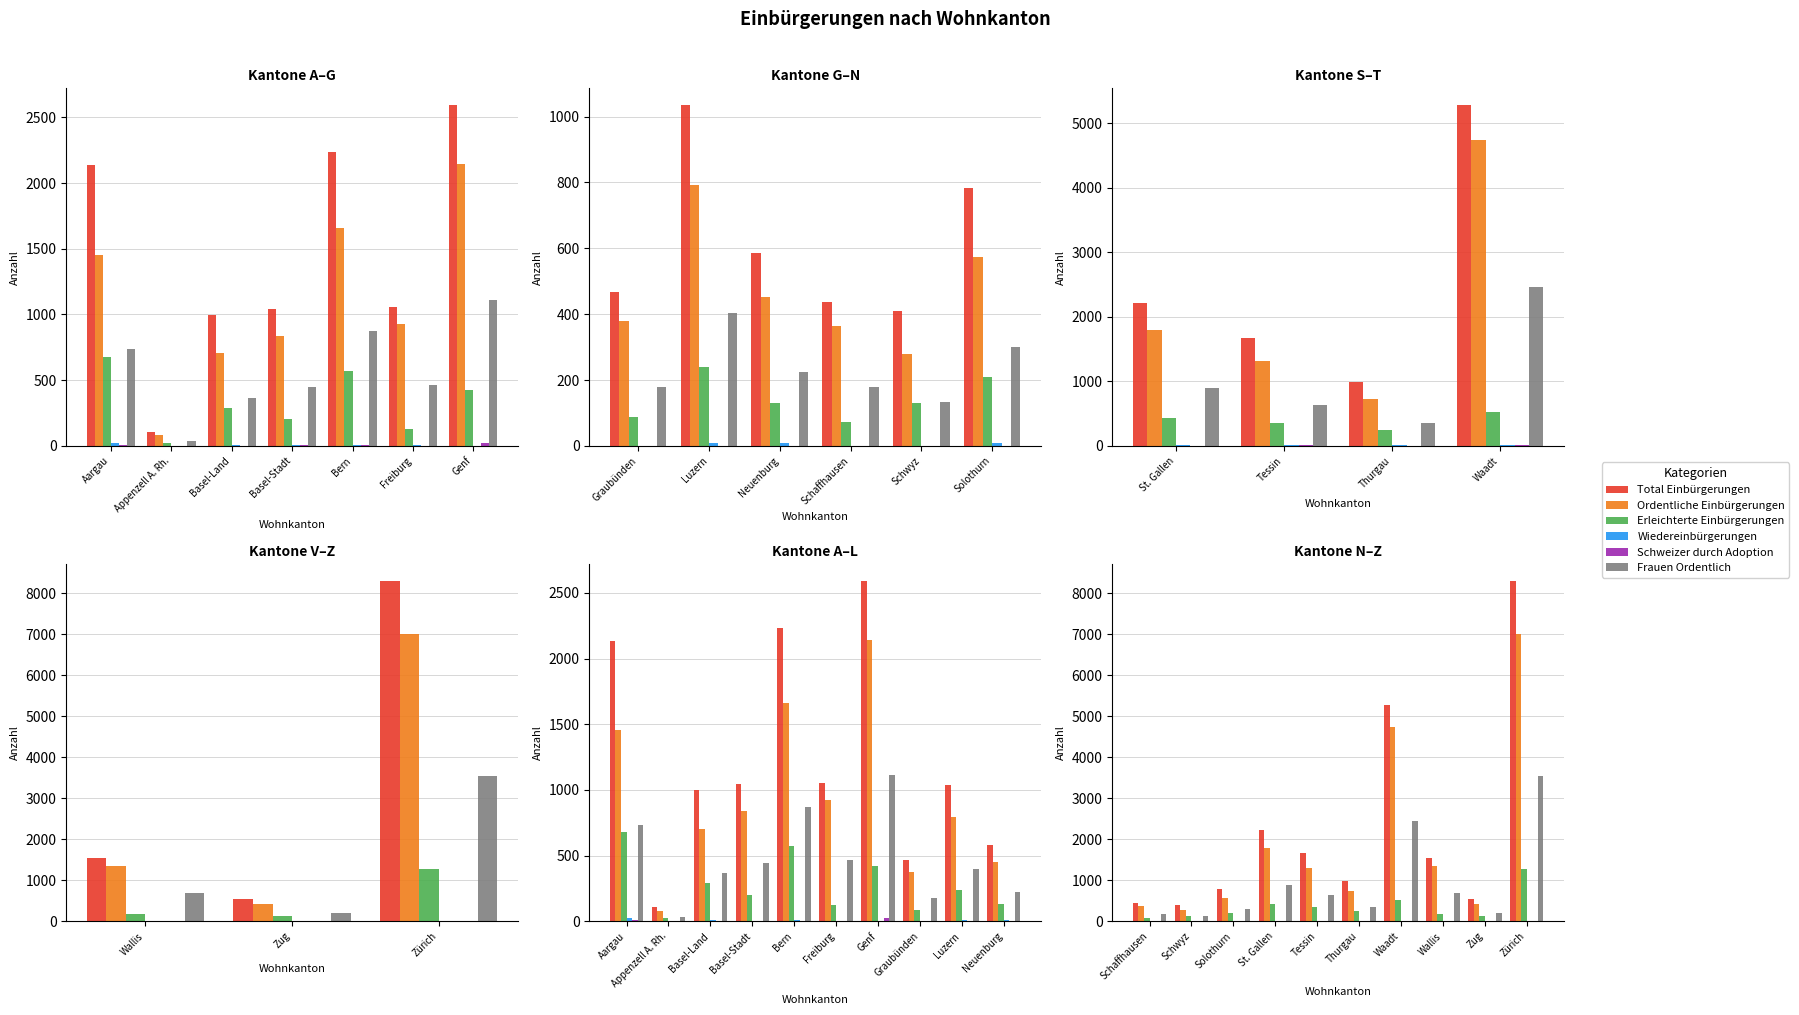

Rank the series at Thurgau from lowest to highest value.

Schweizer durch Adoption, Wiedereinbürgerungen, Erleichterte Einbürgerungen, Frauen Ordentlich, Ordentliche Einbürgerungen, Total Einbürgerungen